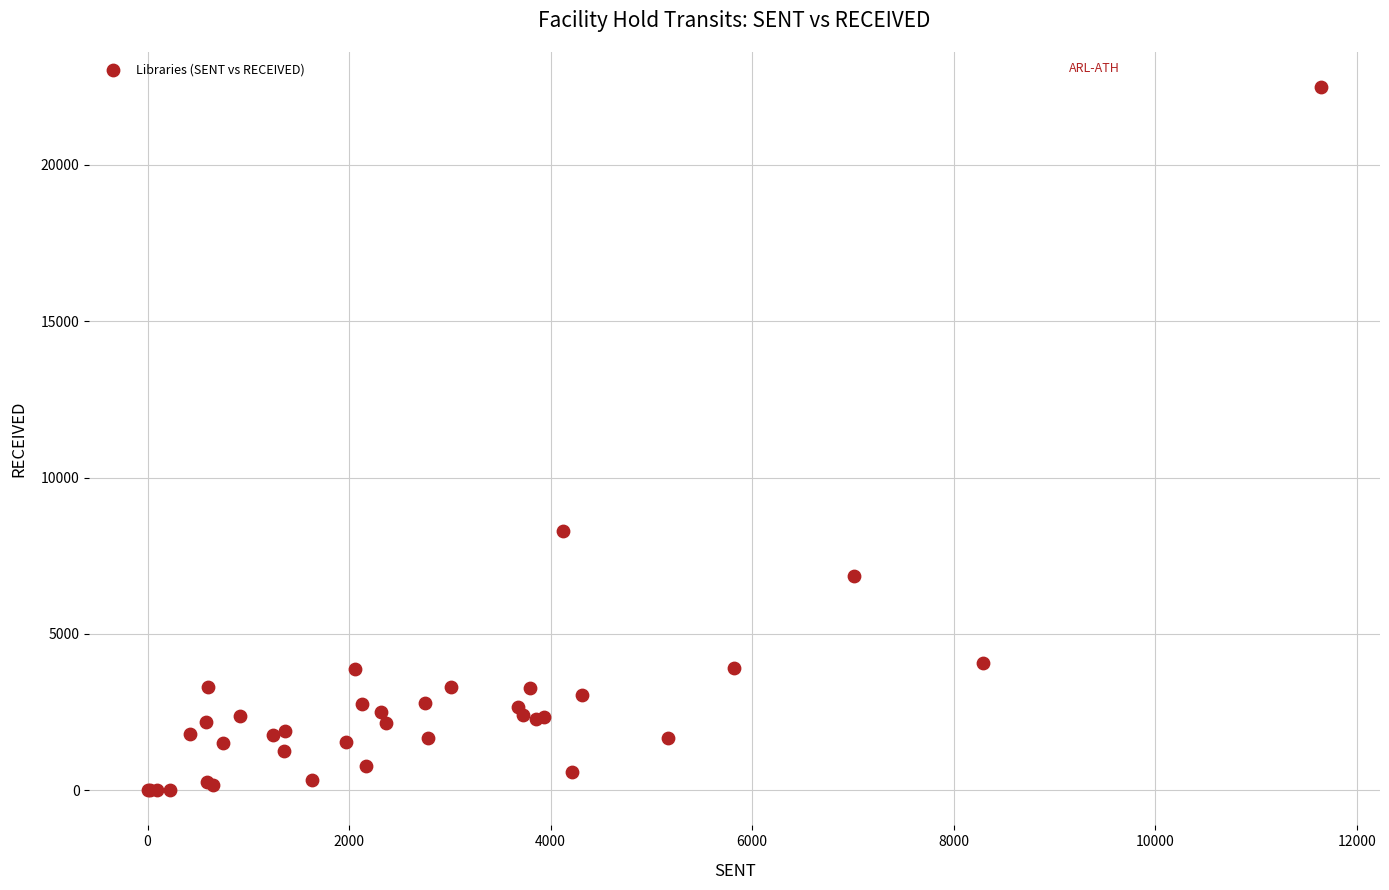

What Y value in the scatter plot is closest to 11244?

8301